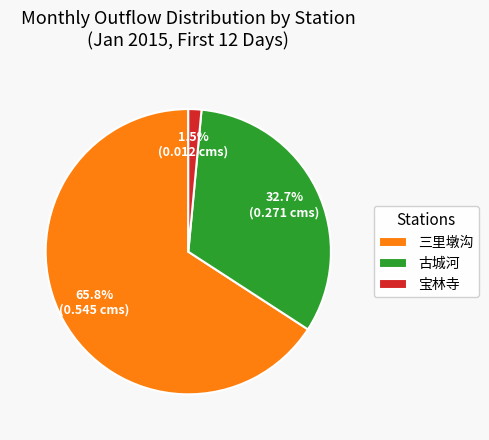

Between 宝林寺 and 三里墩沟, which is larger?

三里墩沟